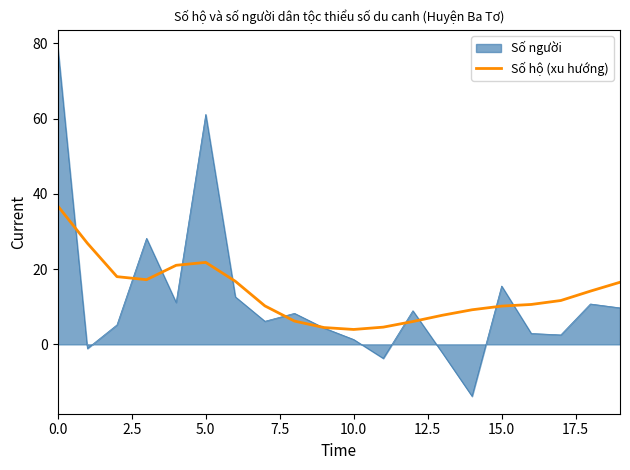

Which series has the largest range (max minus min)?

Số người